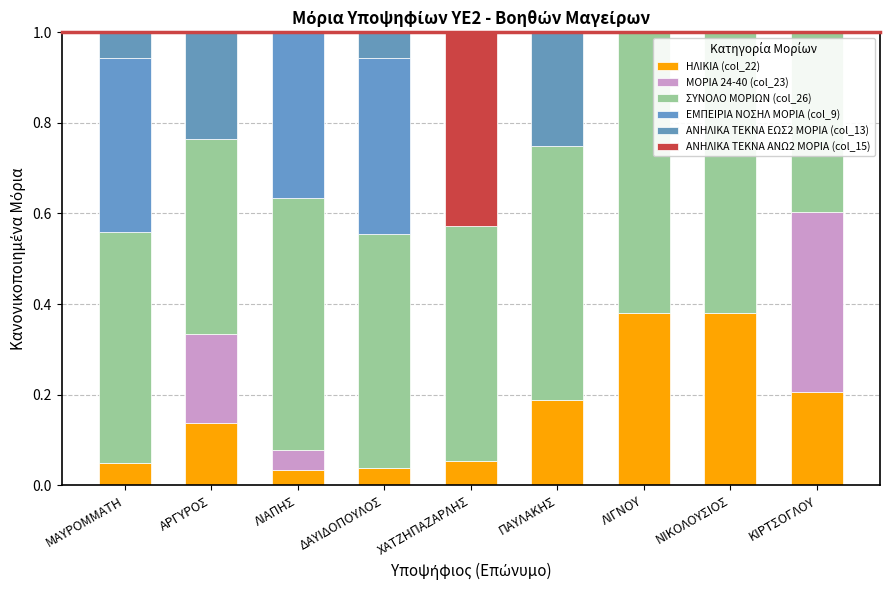

How many ΜΟΡΙΑ 24-40 (col_23) values are between 0 and 1?

9